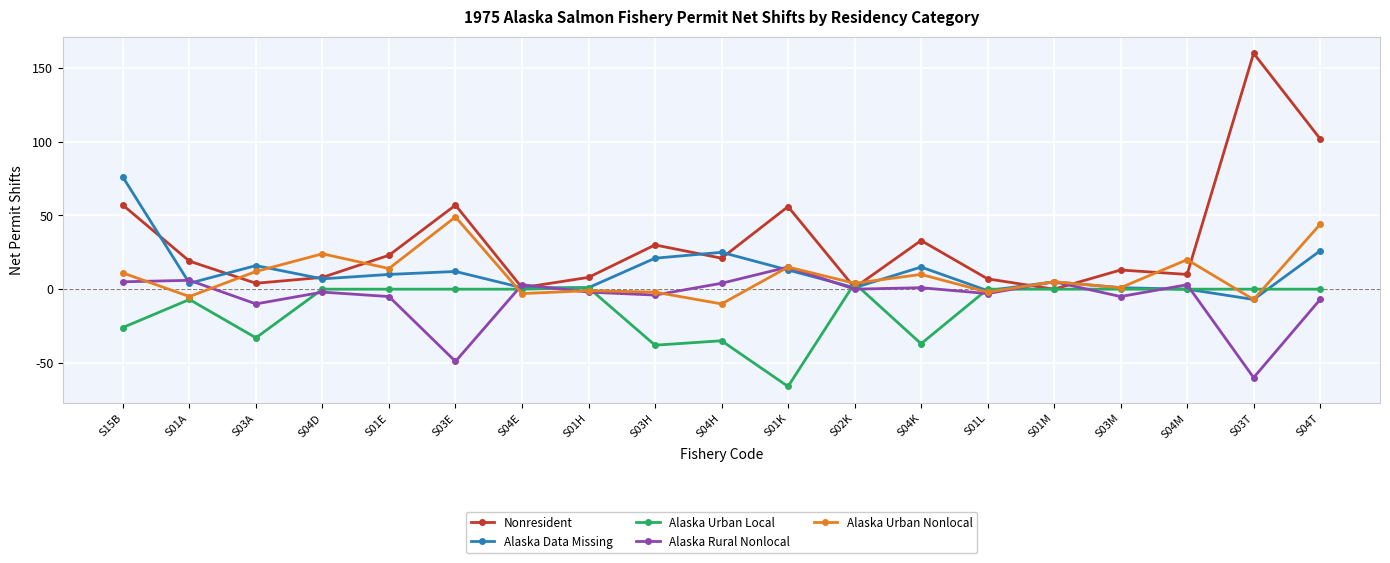

What is the value of the Alaska Data Missing point at the 4th from the left?

7